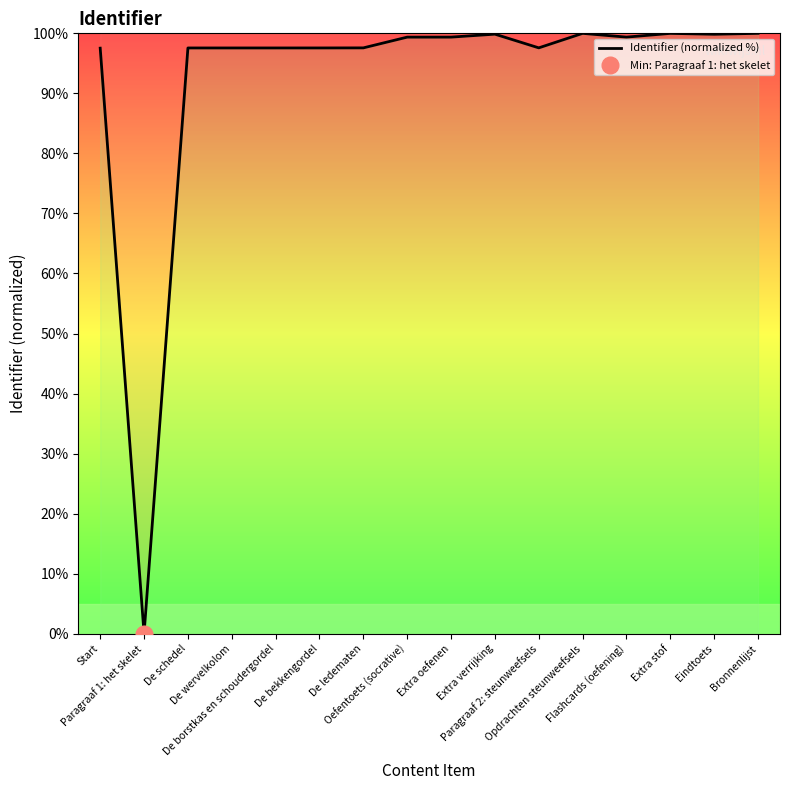

Is it true that the value at Paragraaf 1: het skelet is 0.0?

True